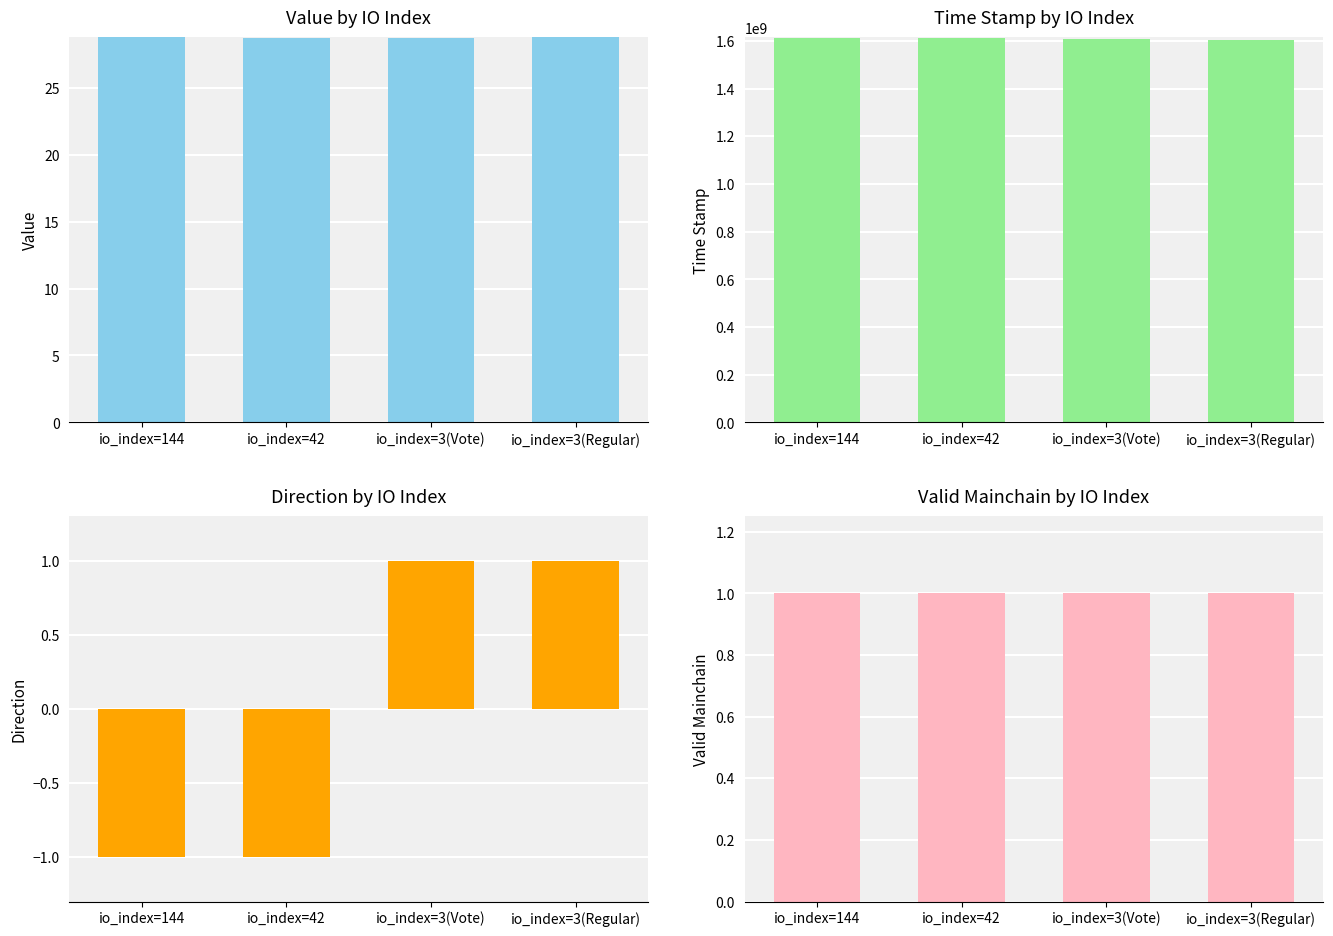

Does the chart contain stacked bars?

No